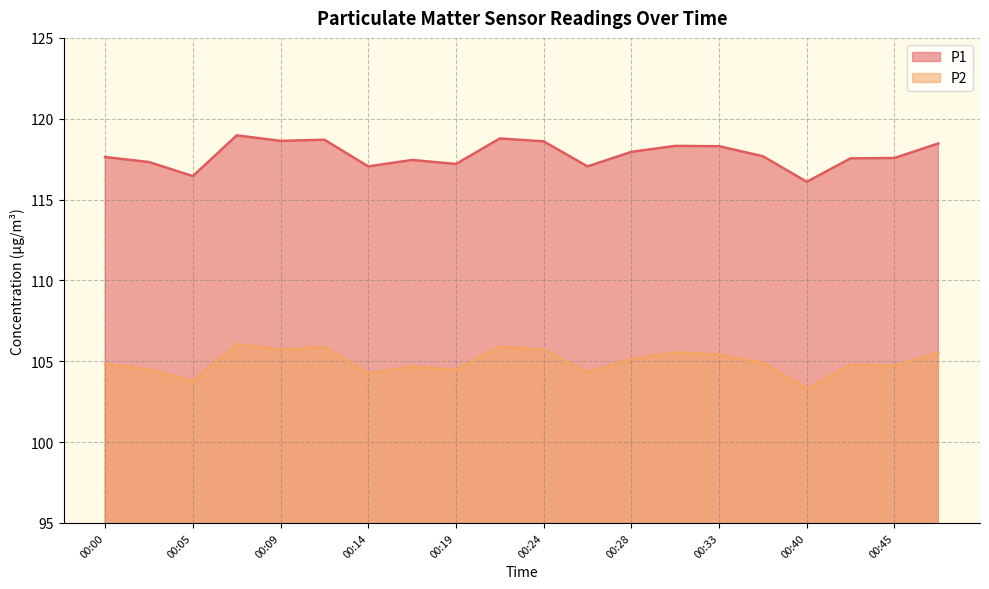

How many values in the P2 series are below 104?

2